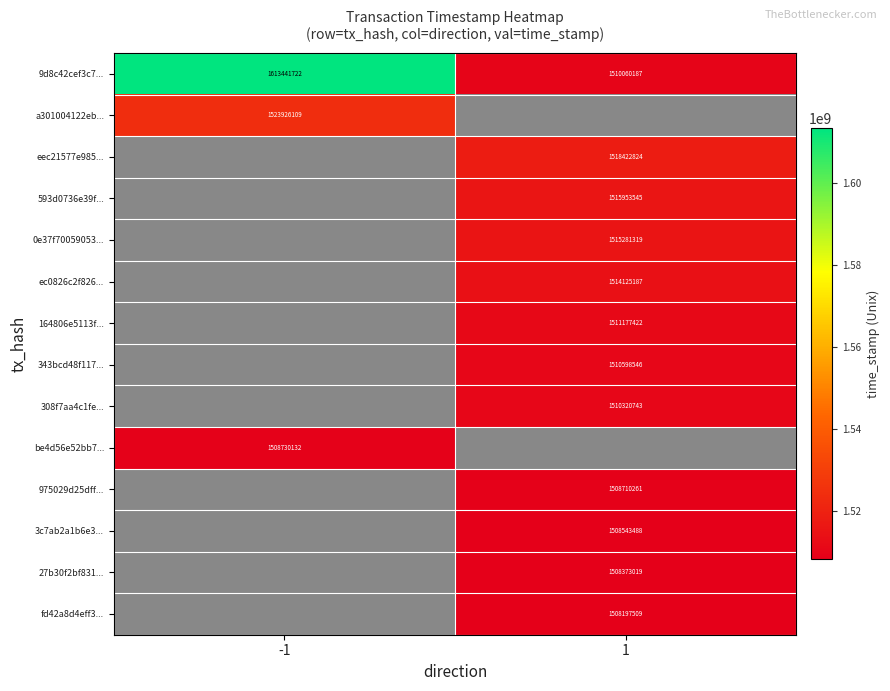

Is it true that ec0826c2f826... equals 1514125187 at 1?

True